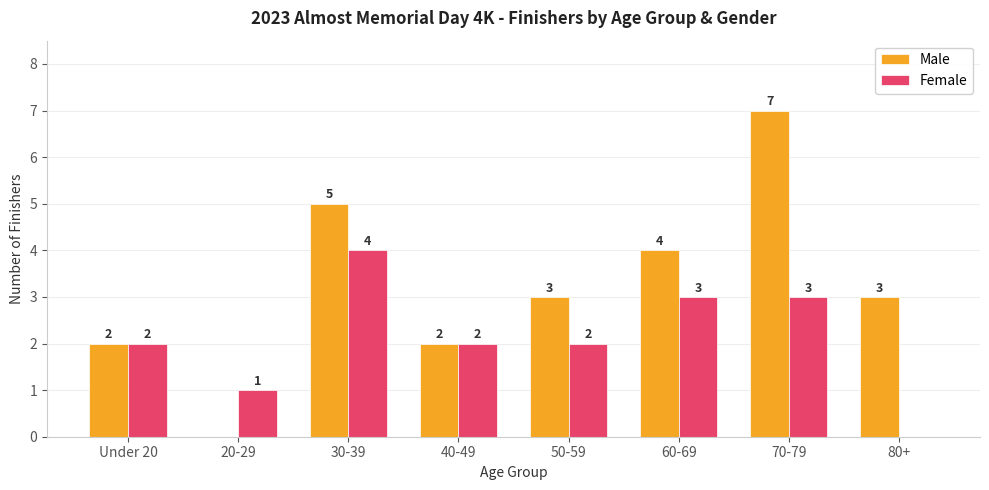

What is the highest value of the Female series?

4